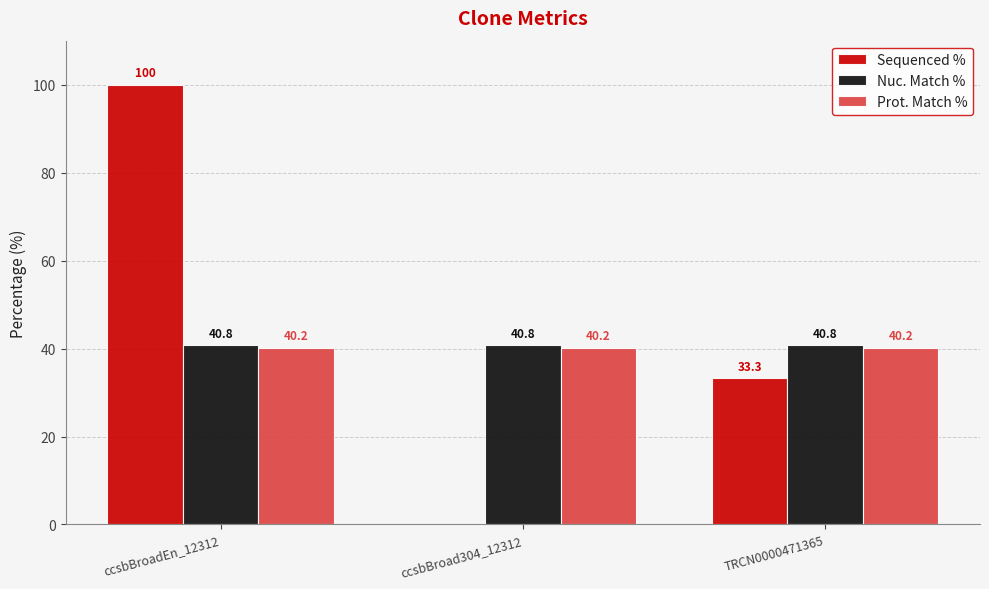

What is the maximum value for Nuc. Match %?

40.8